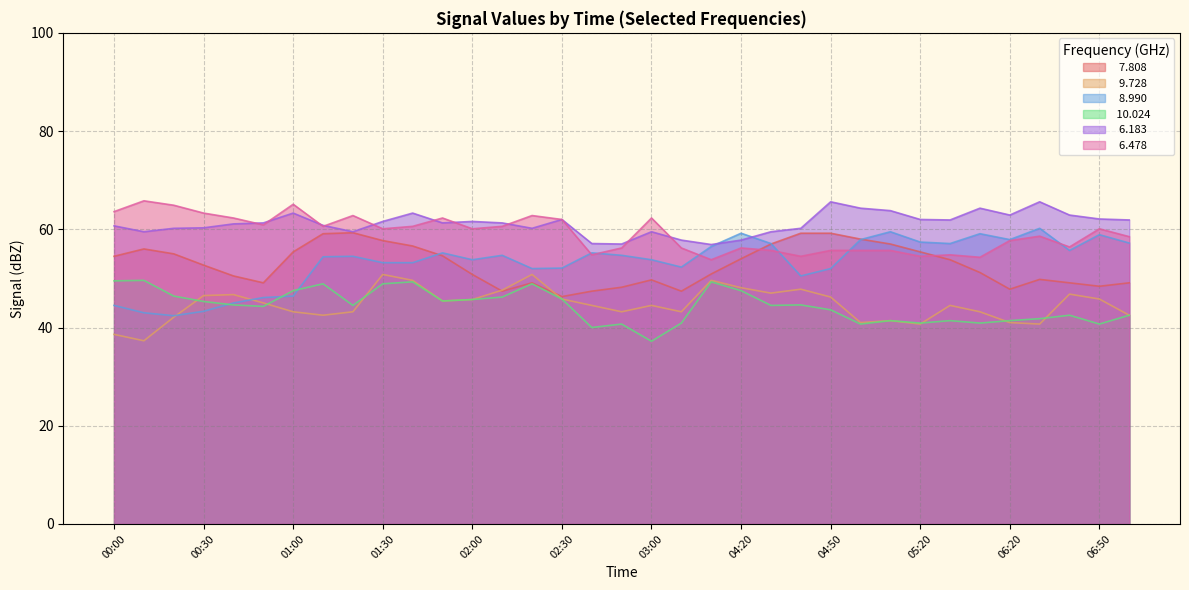

True or false:   8.990 has a value of 38.2 at 06:30.

False